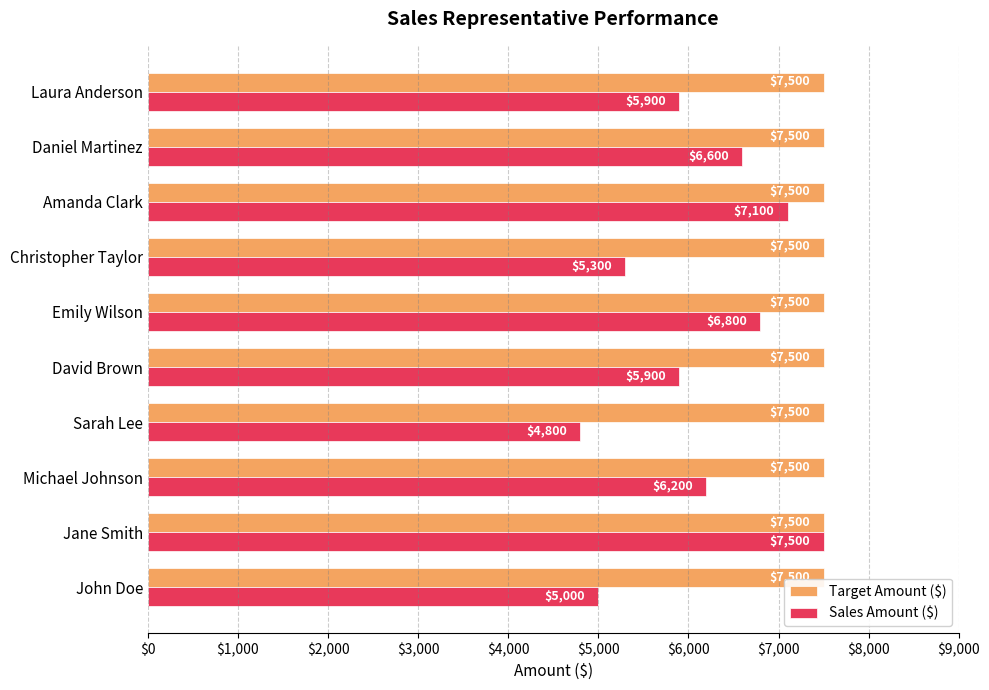

At which category is the sum across all series the highest?

Jane Smith